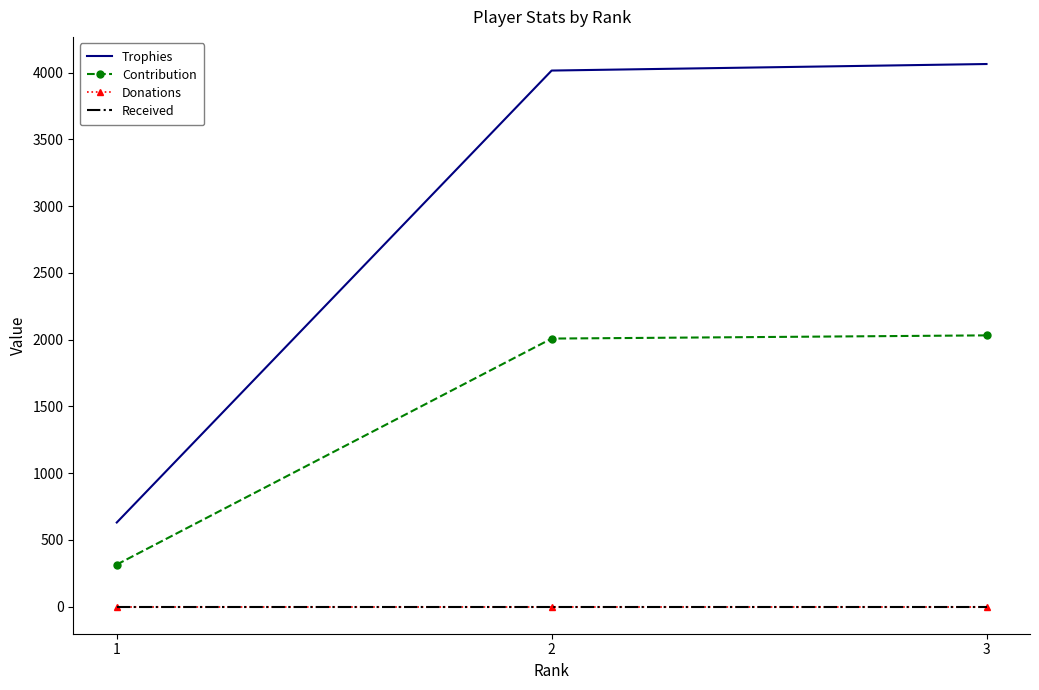

Which series has the largest total across all categories?

Trophies